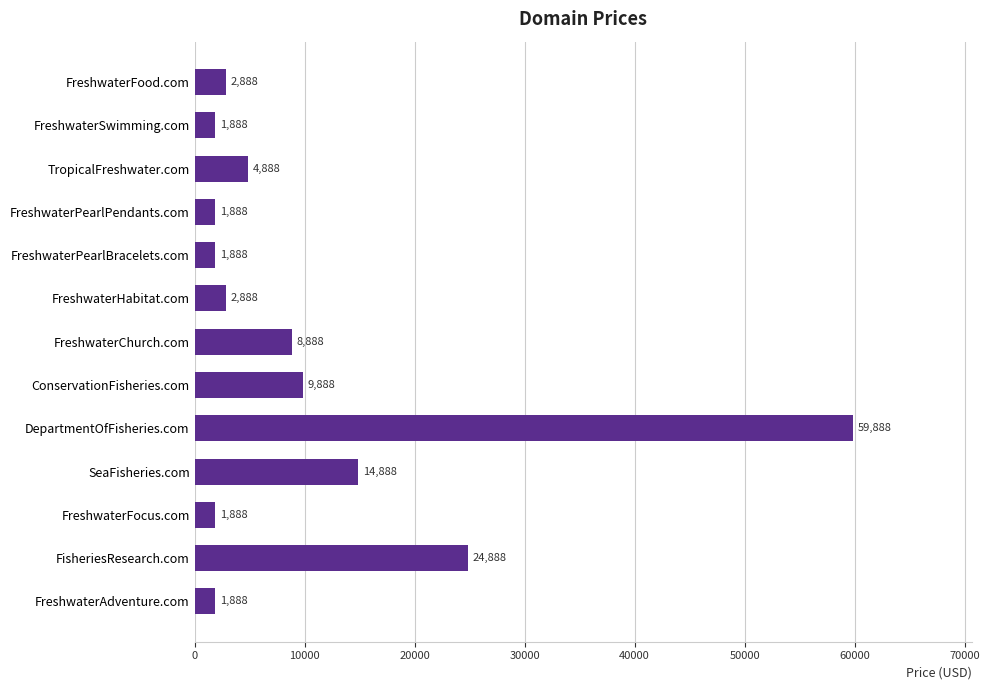

What is the maximum value shown in the chart?

59888